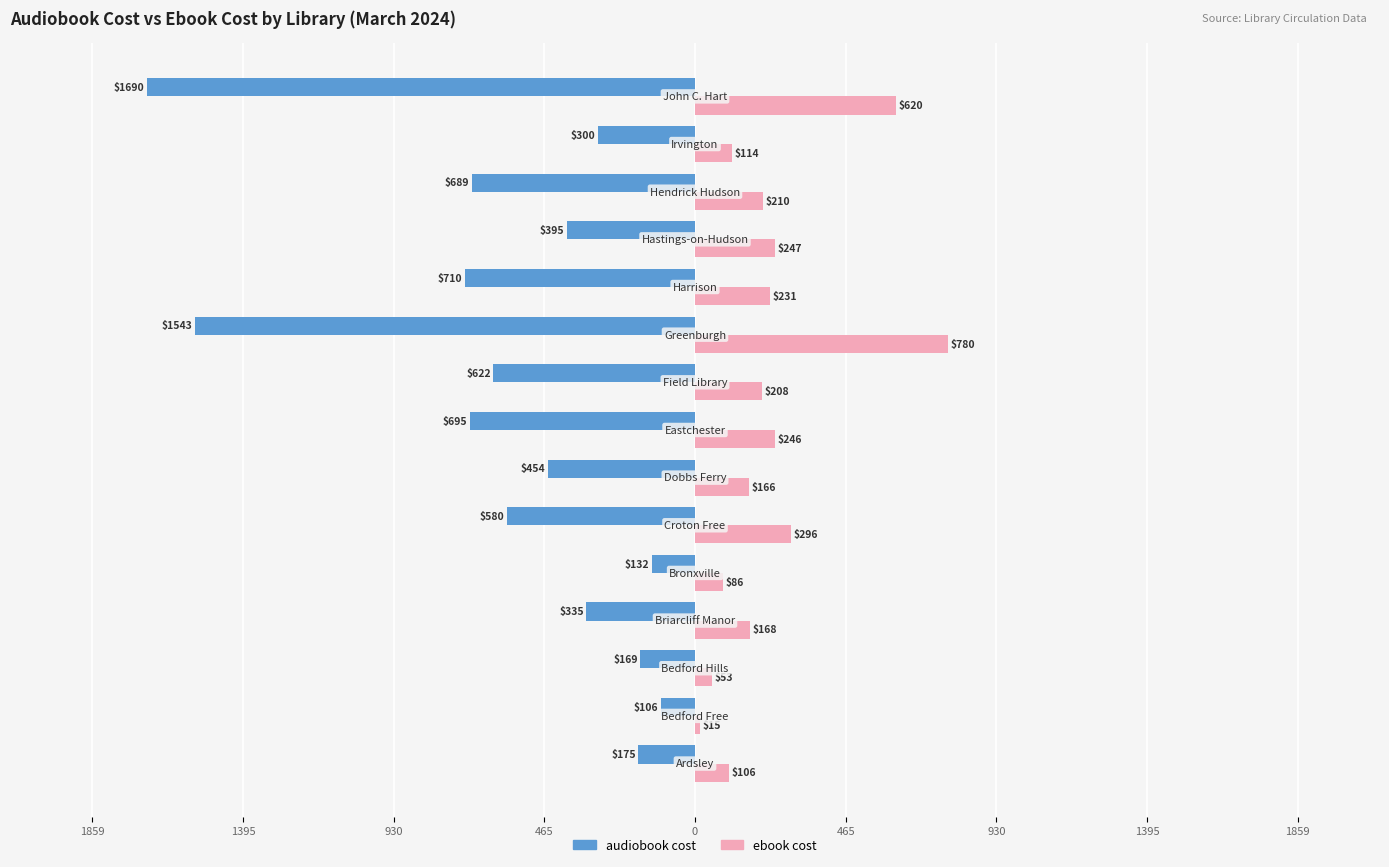

Reading right to left, transcribe all the data shown in this chart.

audiobook cost: -1690.5	-299.7	-688.7	-394.8	-710.0	-1542.7	-622.3	-694.7	-454.2	-579.7	-132.3	-334.8	-168.6	-105.8	-174.9
ebook cost: 620.0	114.0	210.0	246.7	231.4	779.5	207.6	246.4	166.2	295.5	85.8	168.5	53.1	15.2	105.9